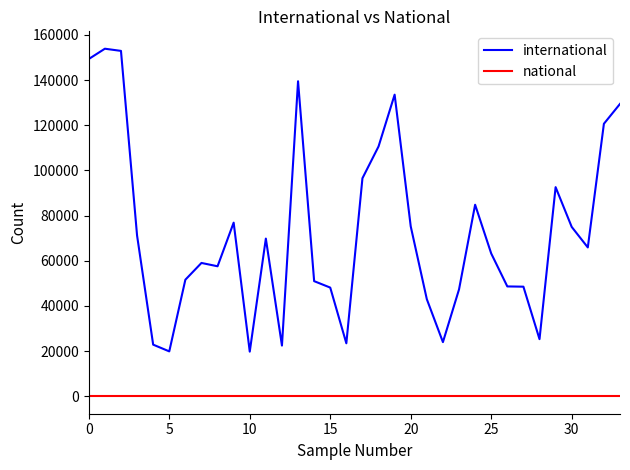

True or false: national and international cross at least once.

False